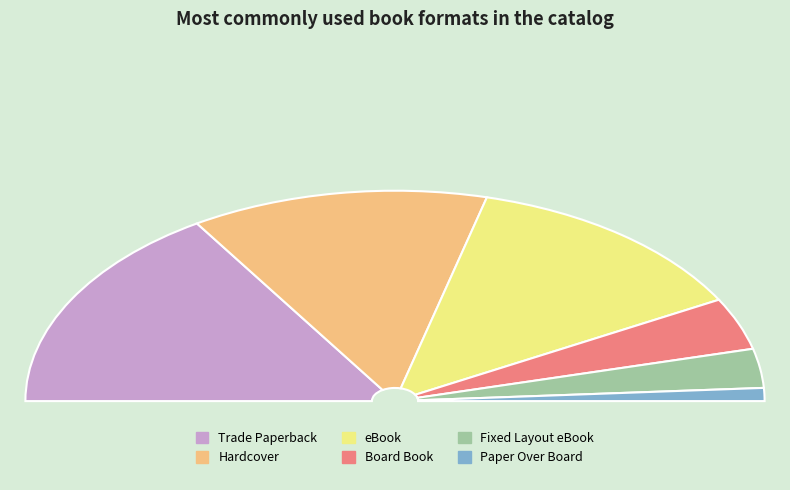

What is the change in value from Trade Paperback to Fixed Layout eBook?

-13